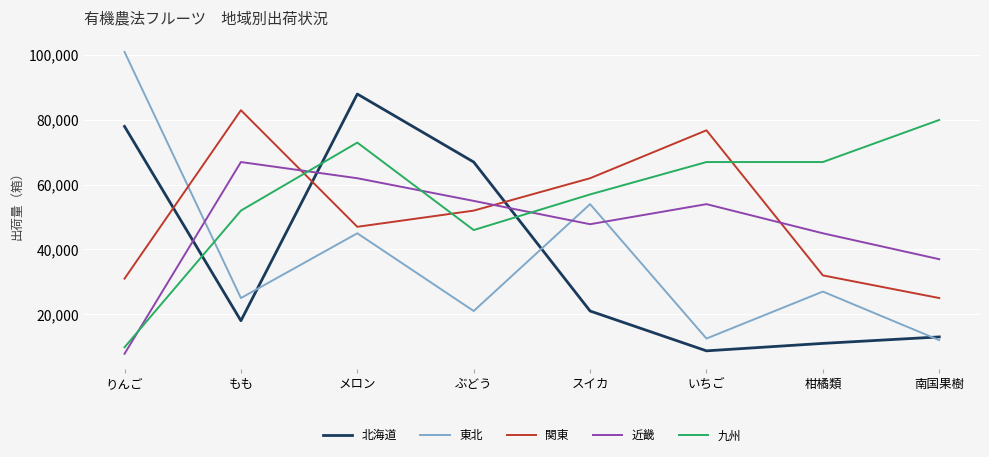

Reading left to right, extract all data points from this chart.

北海道: 78000	18000	88000	67000	21000	8700	11000	13000
東北: 101000	25000	45000	21000	54000	12500	27000	12000
関東: 31000	83000	47000	52000	62000	76800	32000	25000
近畿: 7800	67000	62000	55000	47800	54000	45000	37000
九州: 9800	52000	73000	46000	57000	67000	67000	80000